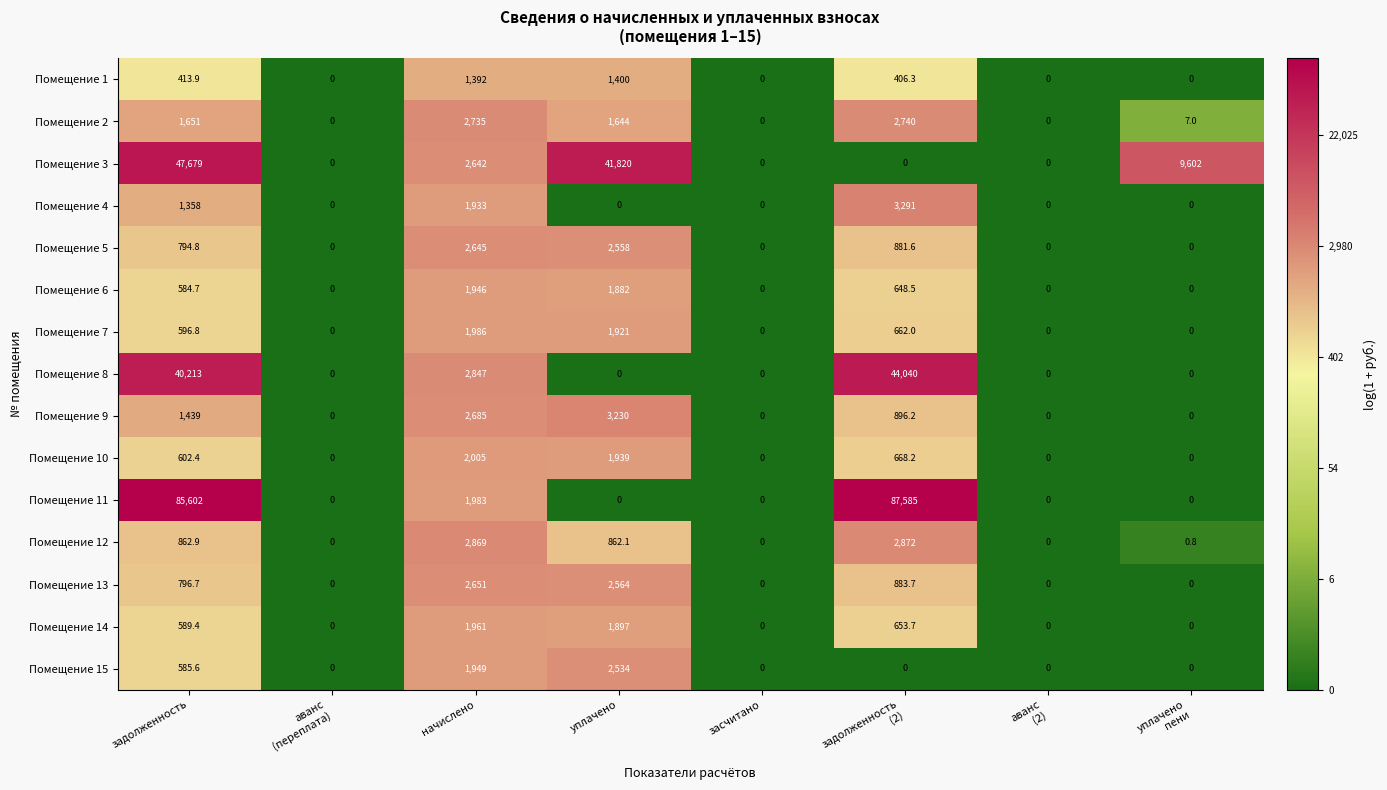

Between уплачено and аванс
(2), which series saw the biggest shift?

Помещение 3